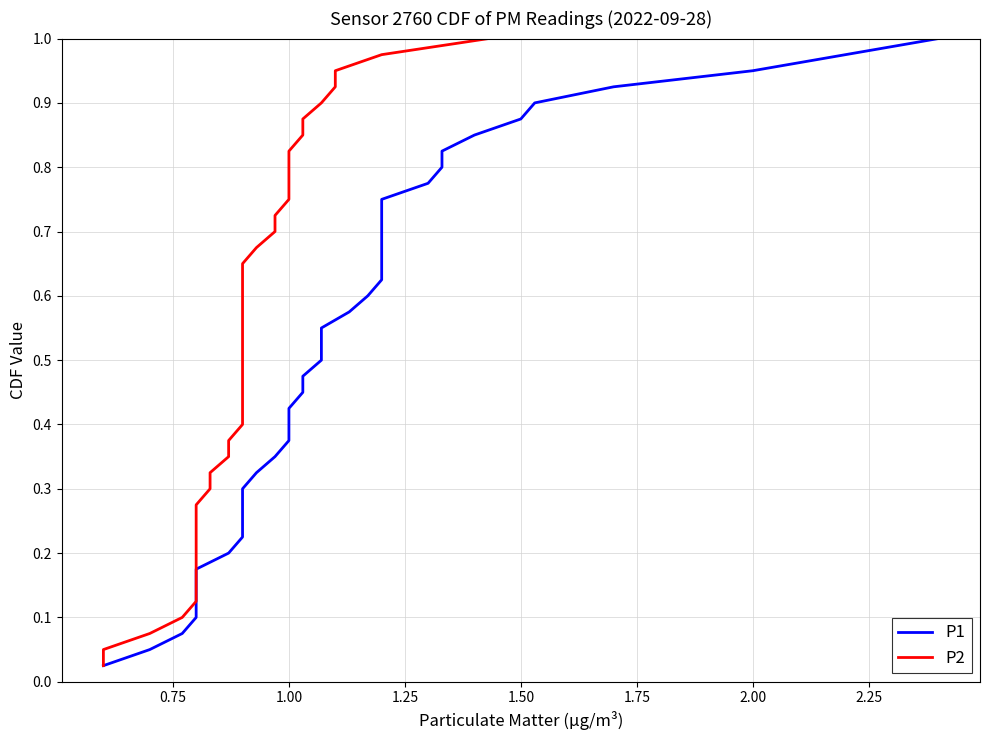

Read the P1 value at 2.00.

0.9